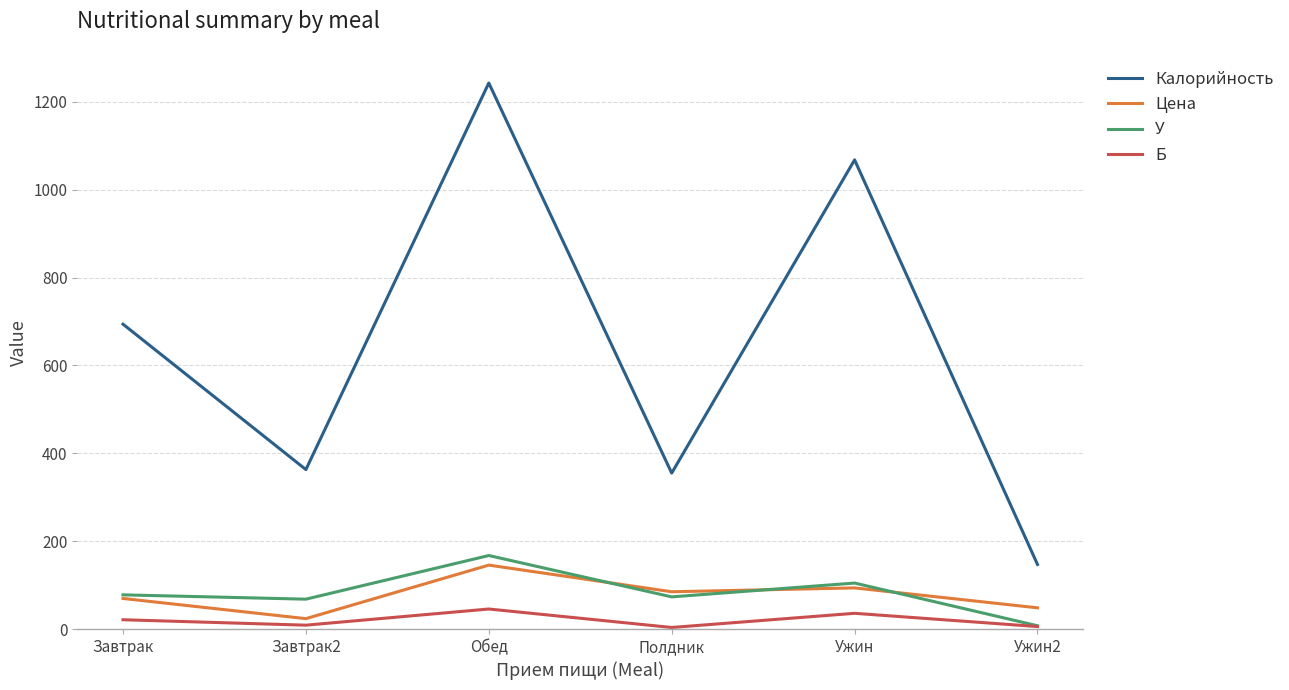

The value of Цена at Полдник is 145.5. True or false?

False